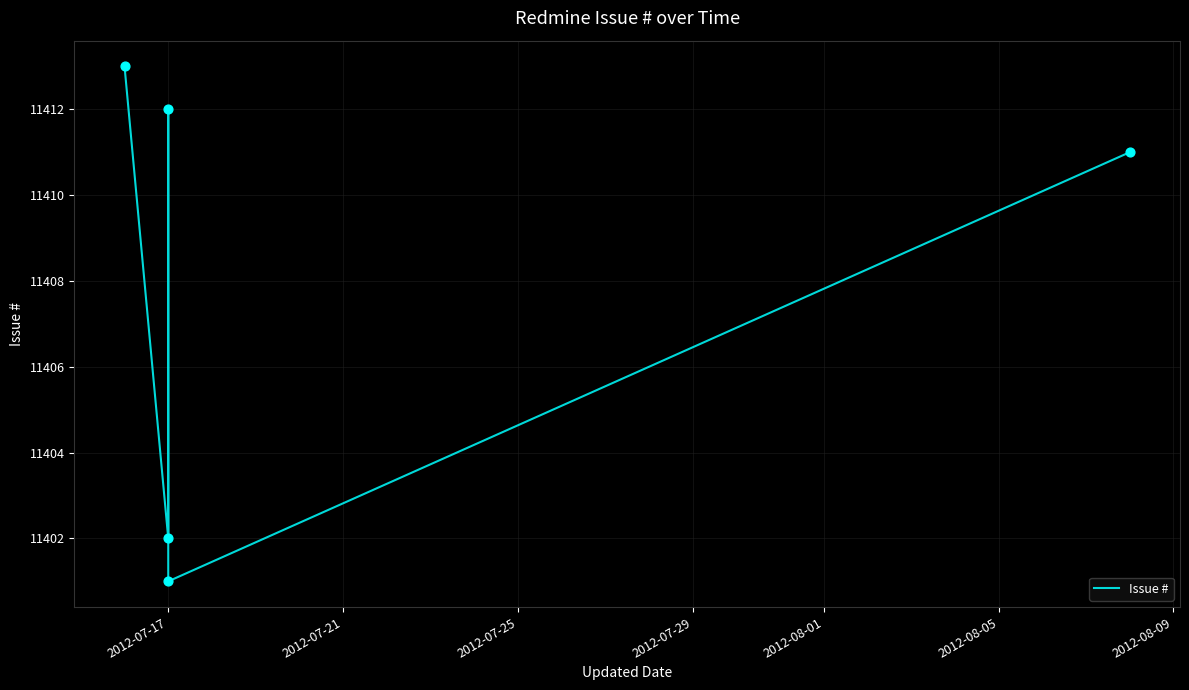

Approximately how many times larger is the value at 2012-07-17 compared to 2012-07-21?

1.0